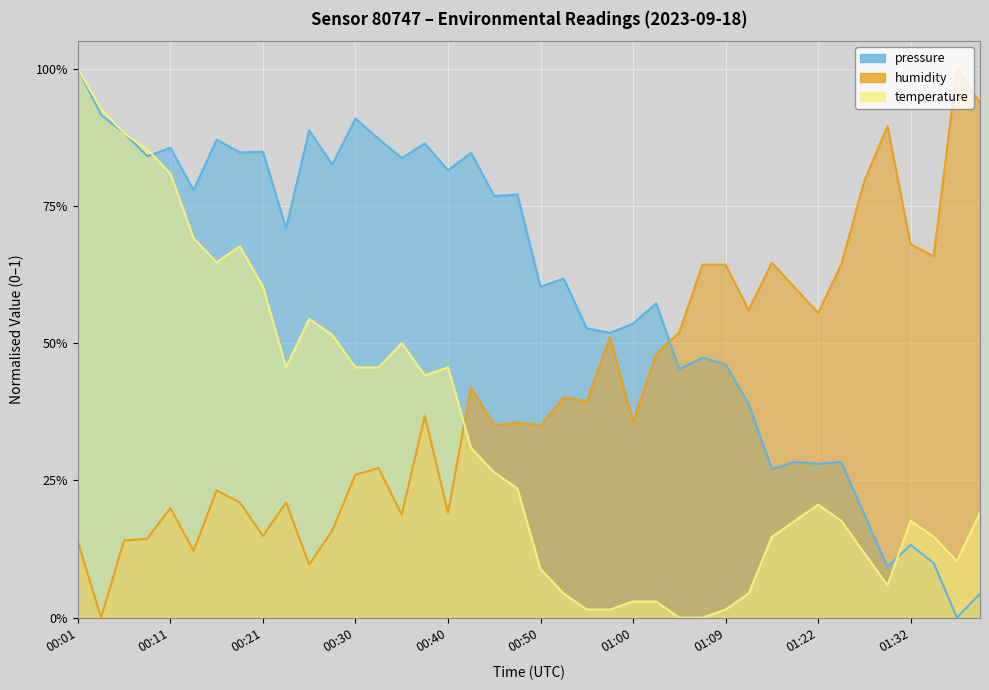

Where do pressure and temperature first cross each other?

00:04 and 00:06